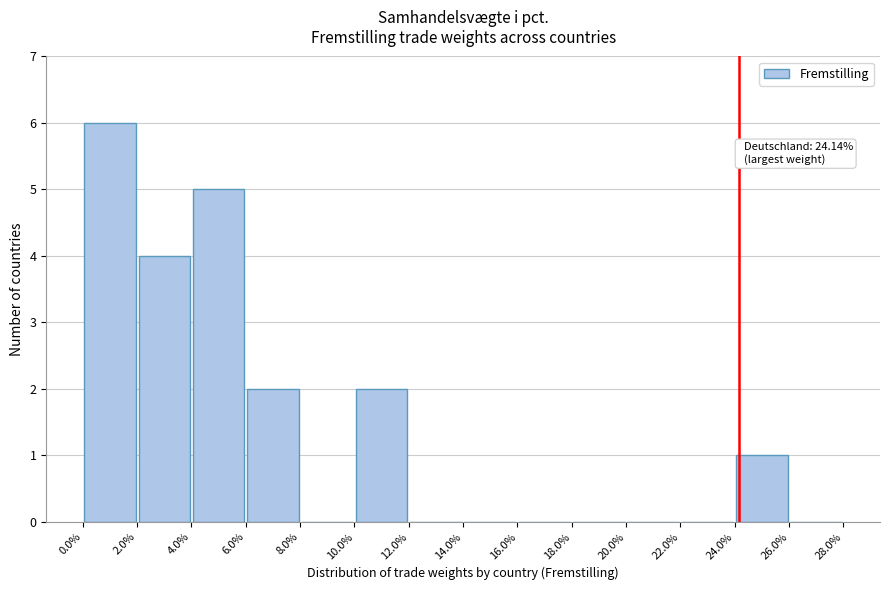

Which range on the x-axis has the tallest bar?

0.0% to 2.0%